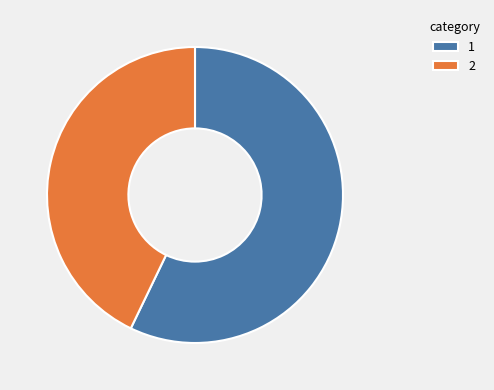

Rank the categories by value from highest to lowest.

1, 2